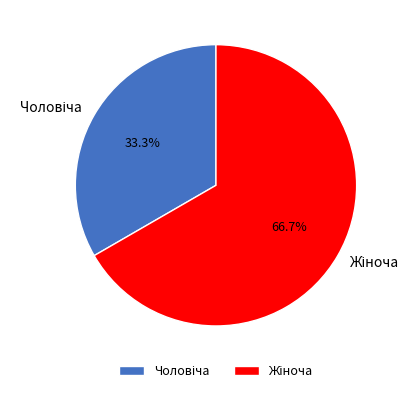

Is there any slice that represents more than half of the pie?

Yes